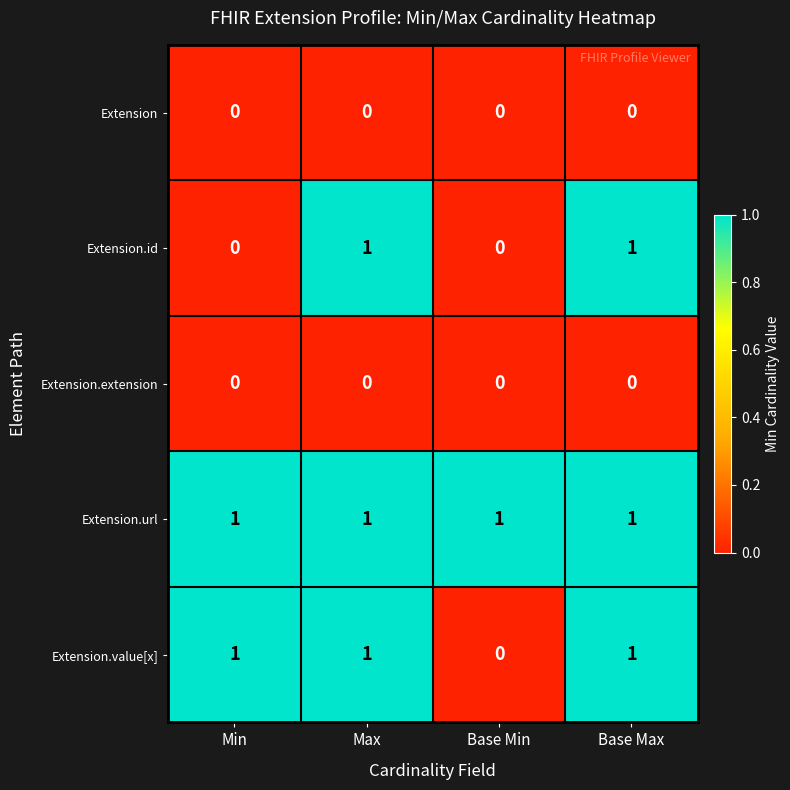

What is the sum of all Extension.value[x] values?

3